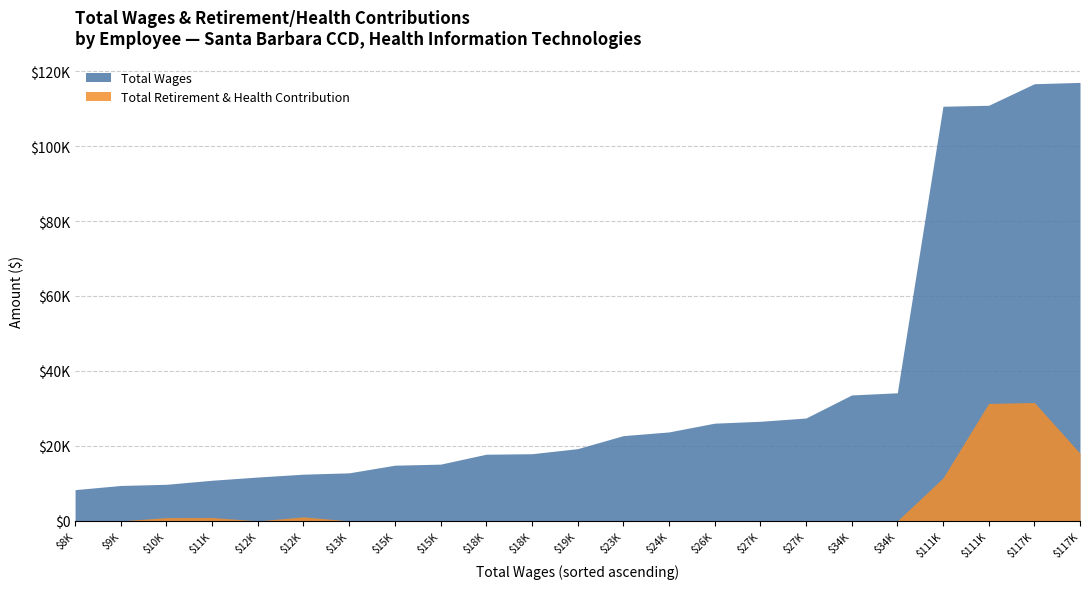

How many distinct data groups are displayed?

2